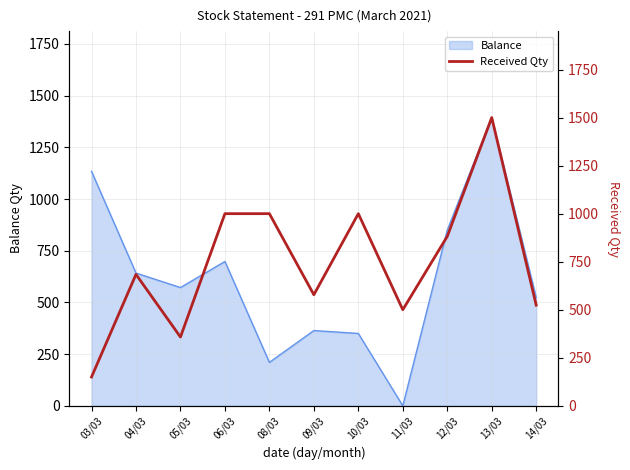

Reading left to right, list all the values displayed in this chart.

03/03=150	04/03=684	05/03=358	06/03=1000	08/03=1000	09/03=578	10/03=1000	11/03=500	12/03=882	13/03=1500	14/03=524